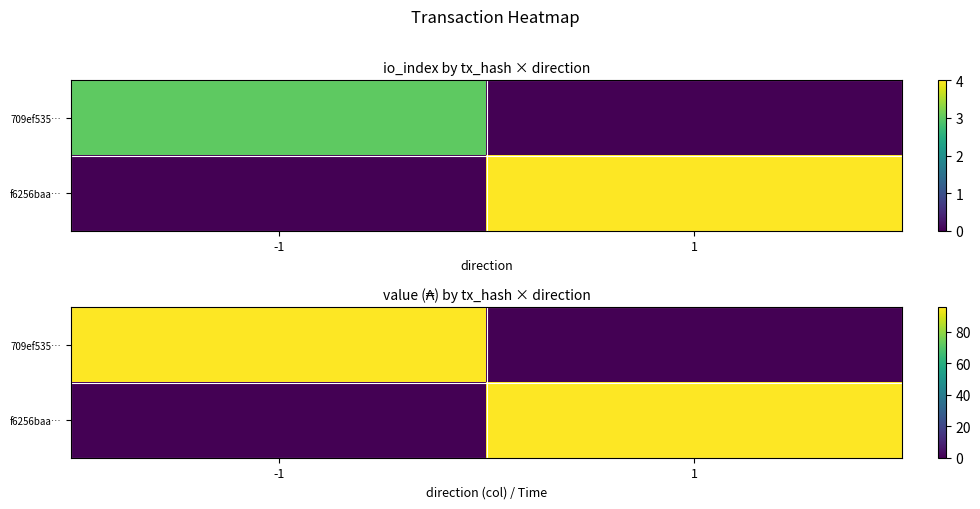

At 1, list the series in order from smallest to largest.

709ef535…, f6256baa…